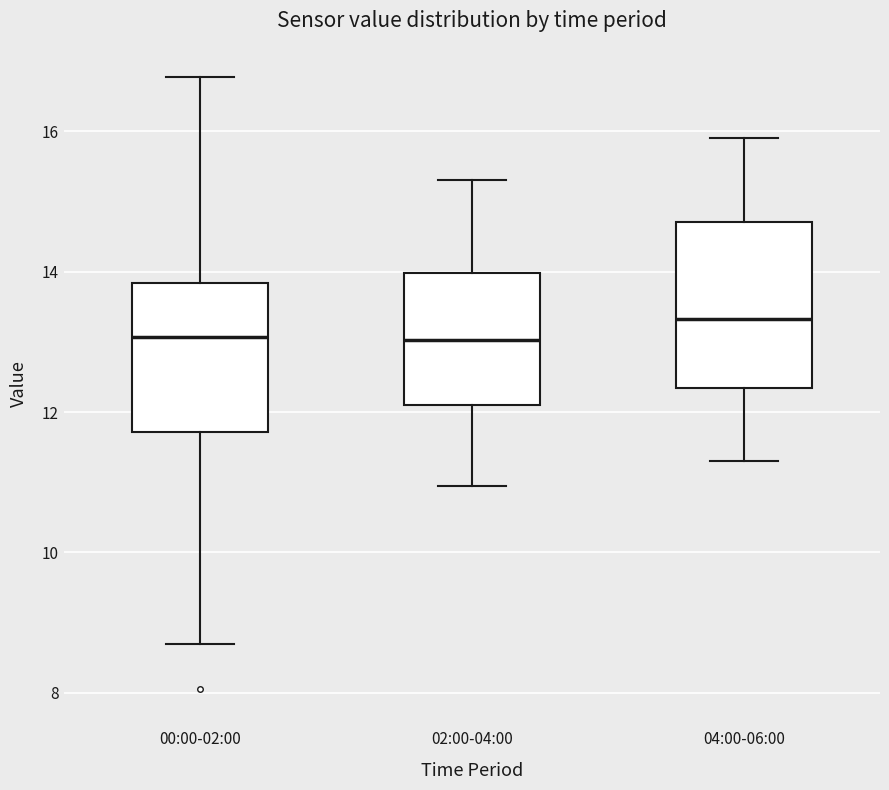

Comparing the boxes themselves (not the whiskers), which one is the tallest?

04:00-06:00